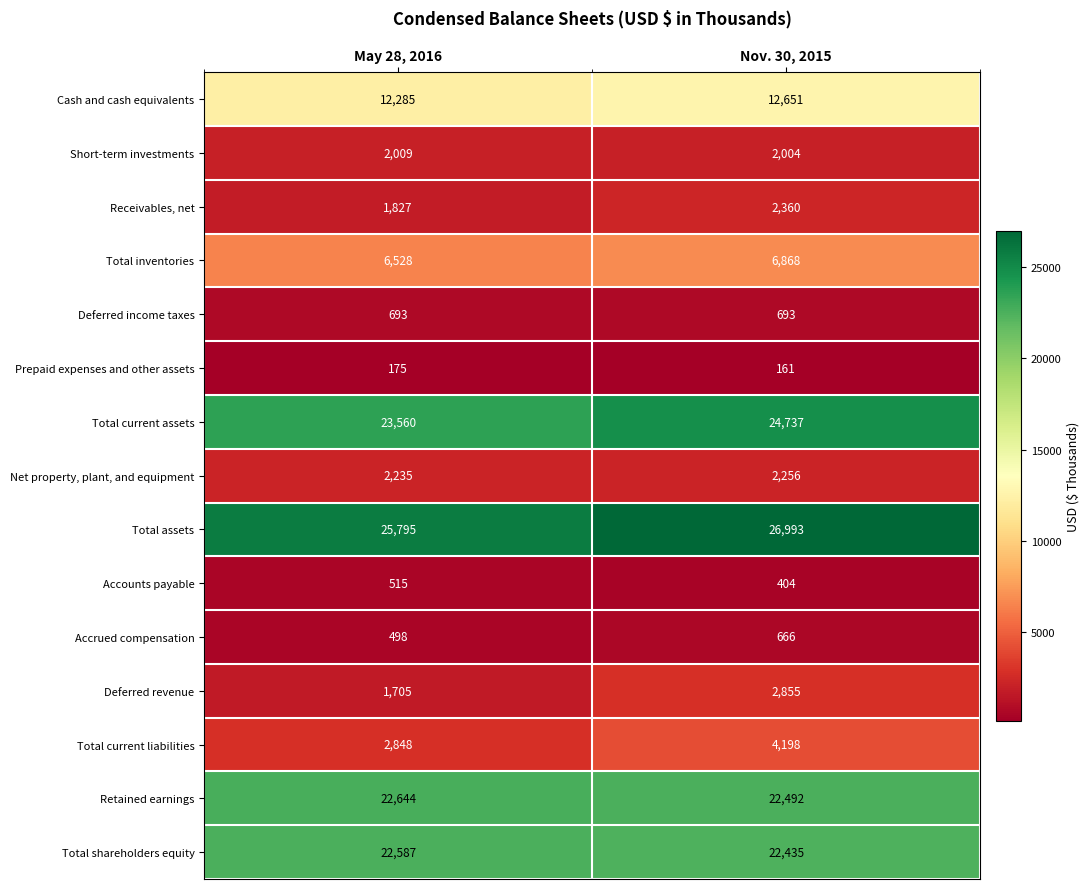

Is it true that Cash and cash equivalents equals 12285 at May 28, 2016?

True